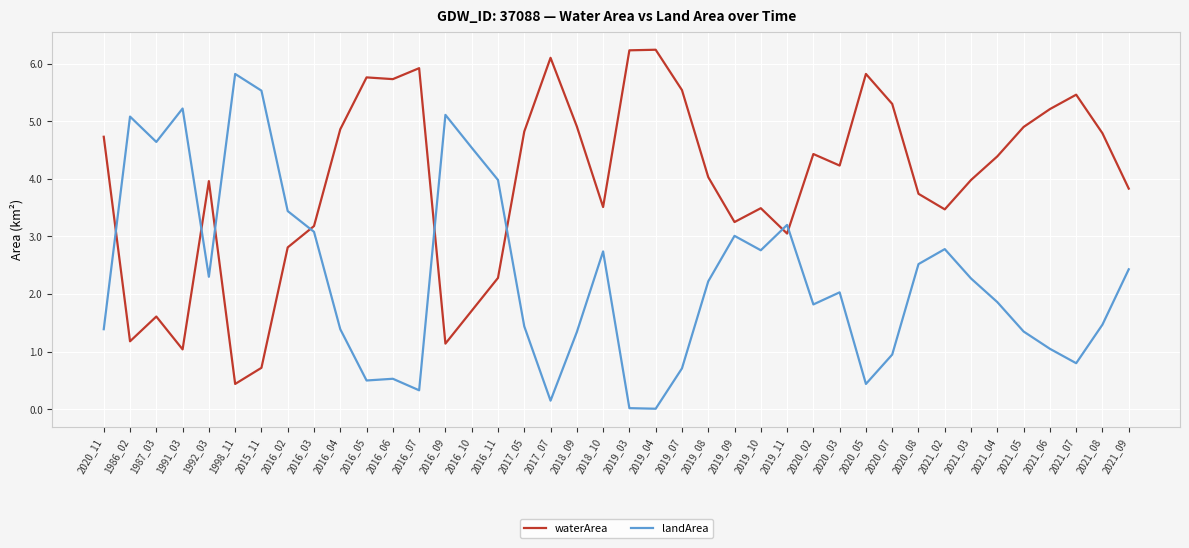

What position from the right is 2020_03?

12